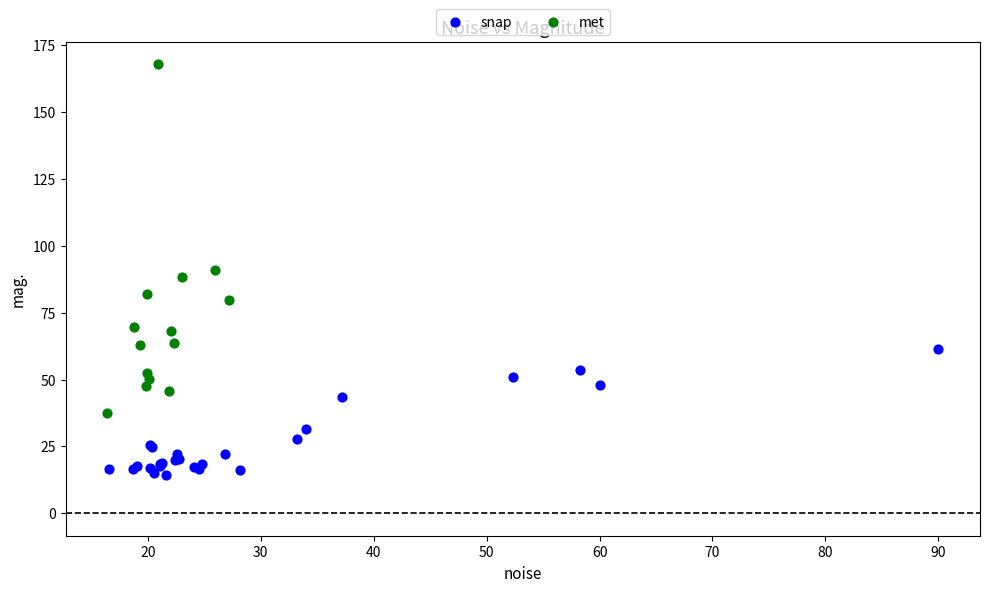

Which series contains the lowest Y value?

snap